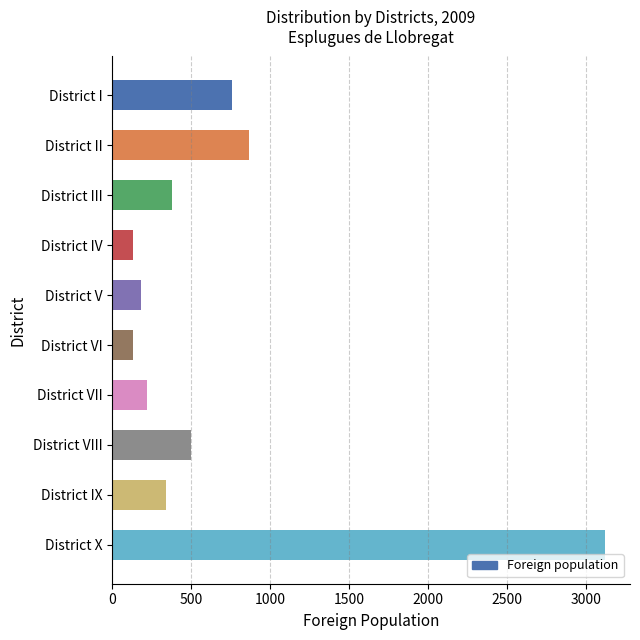

Does the chart contain stacked bars?

No